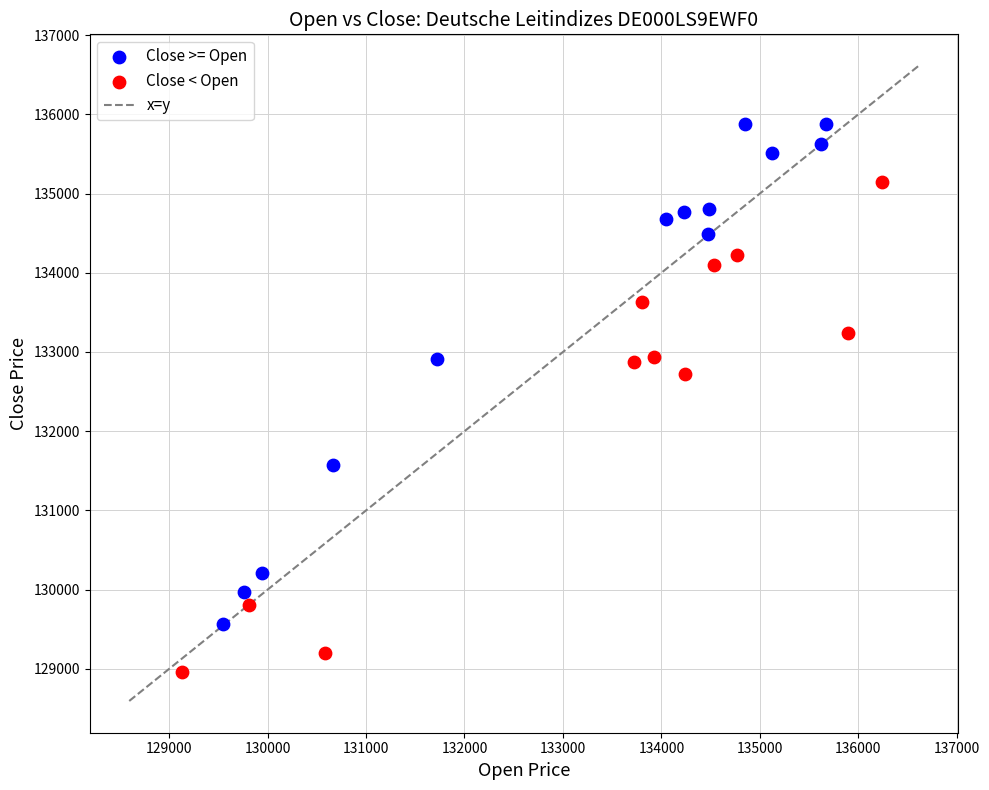

Which series contains the lowest Y value?

Close < Open